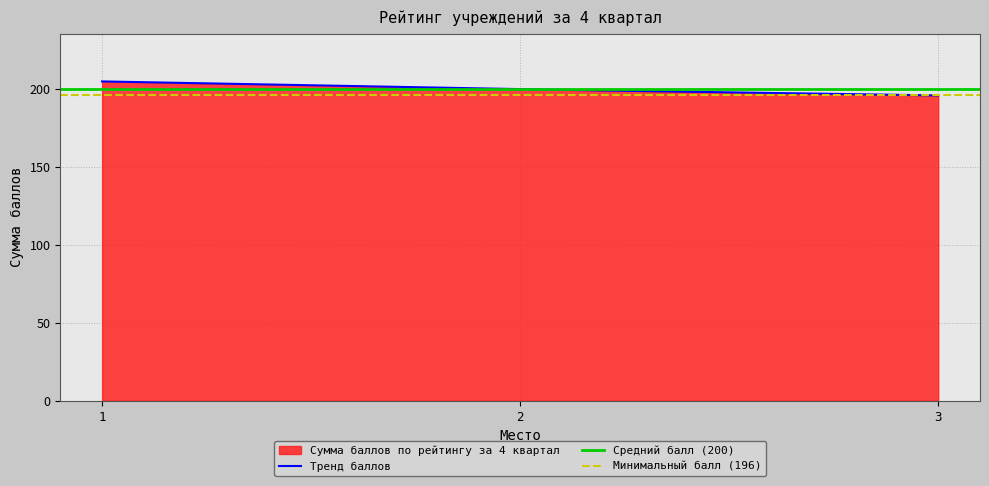

Count the number of values greater than 200.

1